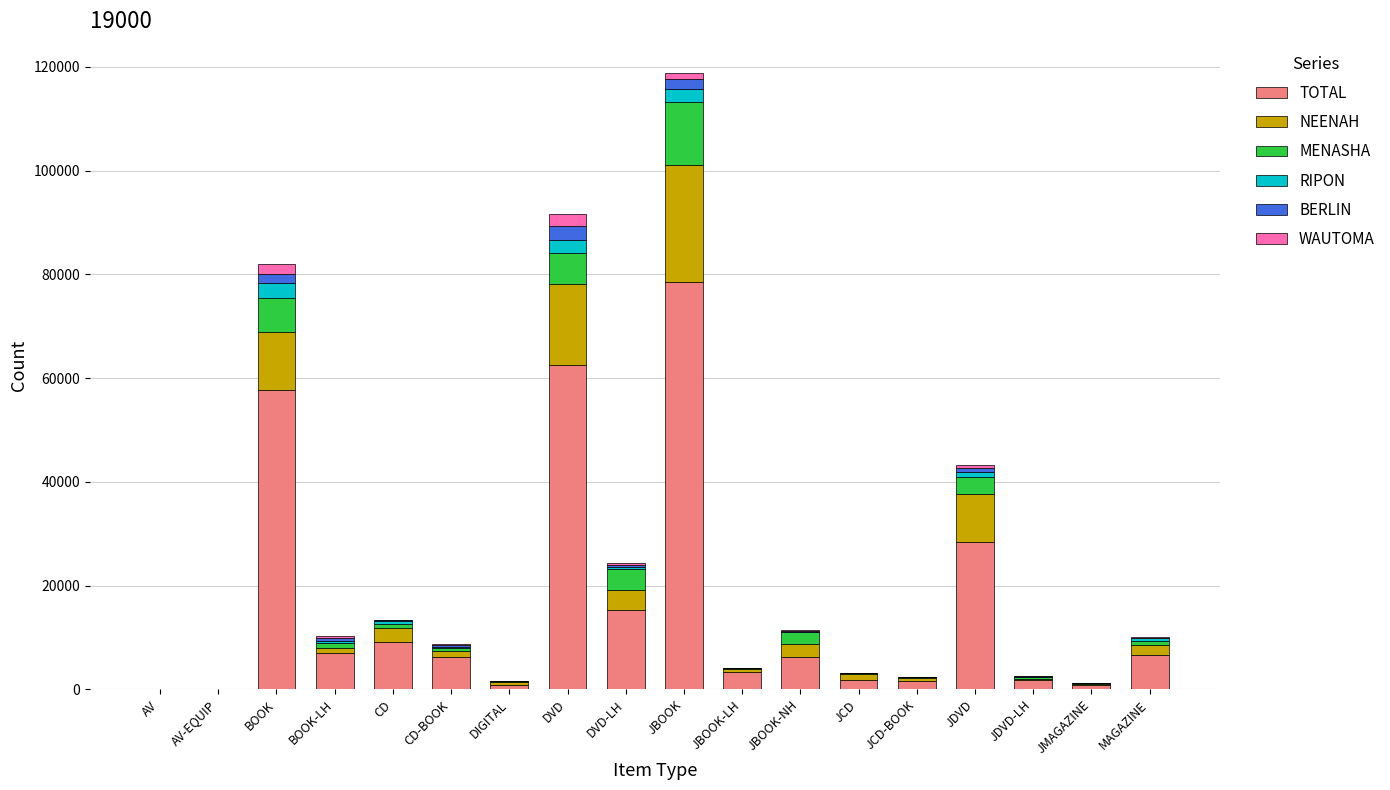

Which category has the highest value in the TOTAL series?

JBOOK